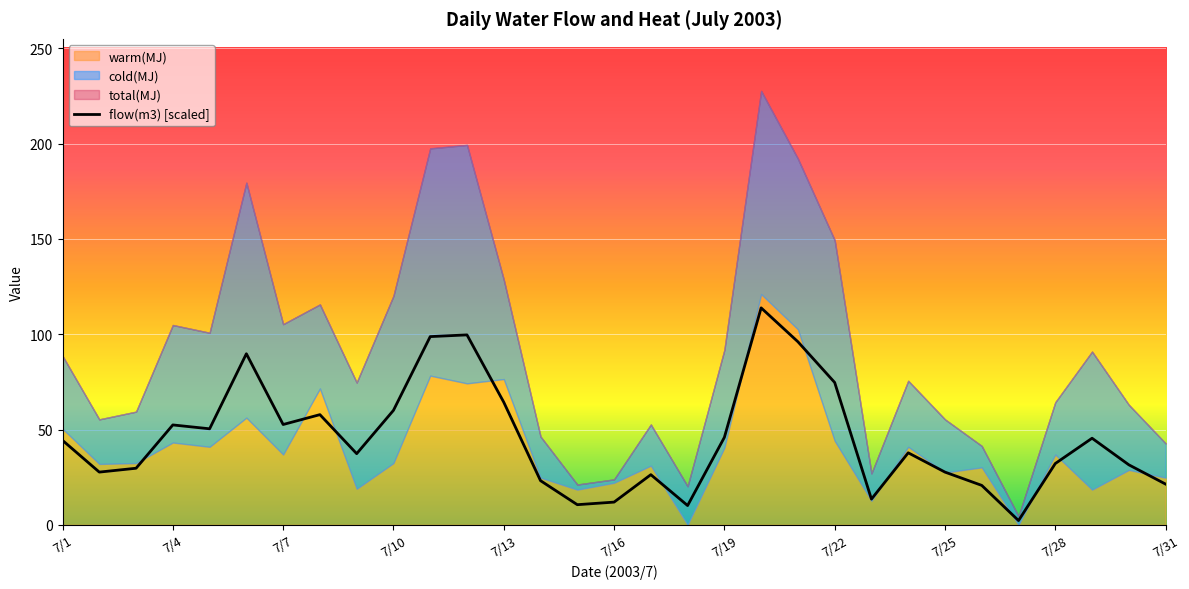

The value of flow(m3) [scaled] at 7/28 is 43.2. True or false?

False